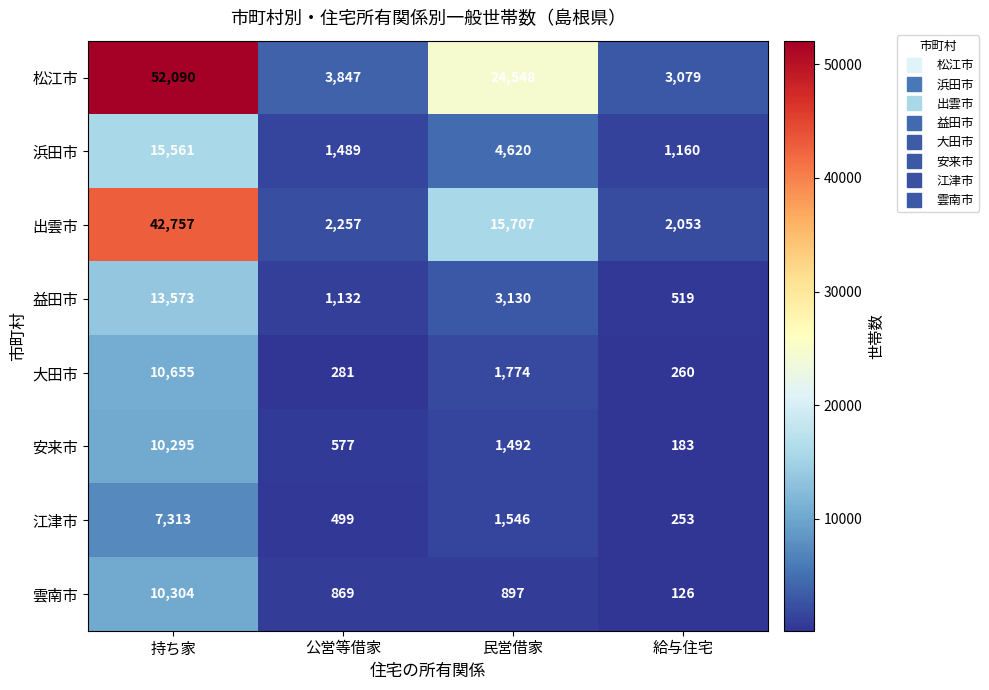

What is the highest value of the 松江市 series?

52090